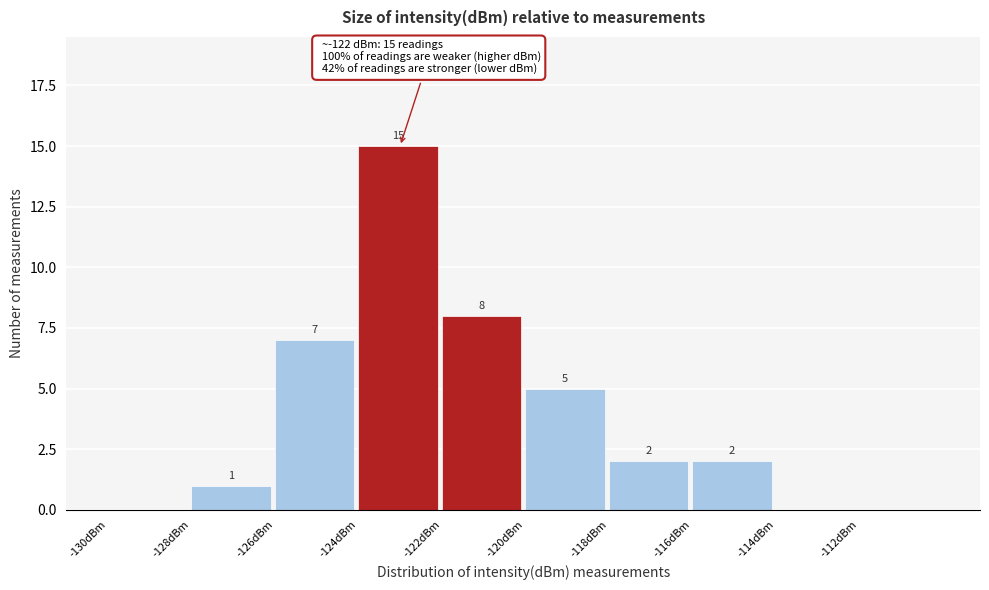

Which range on the x-axis has the tallest bar?

-124 to -122